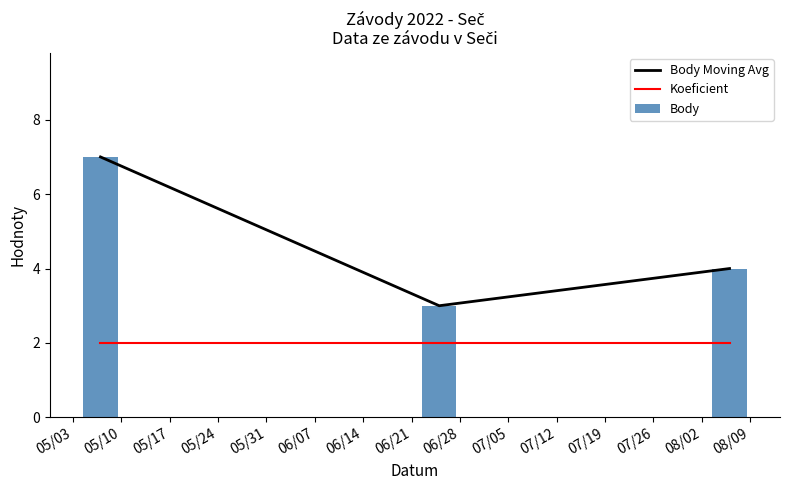

List the series in order of their peak value, highest first.

Body Moving Avg, Body, Koeficient